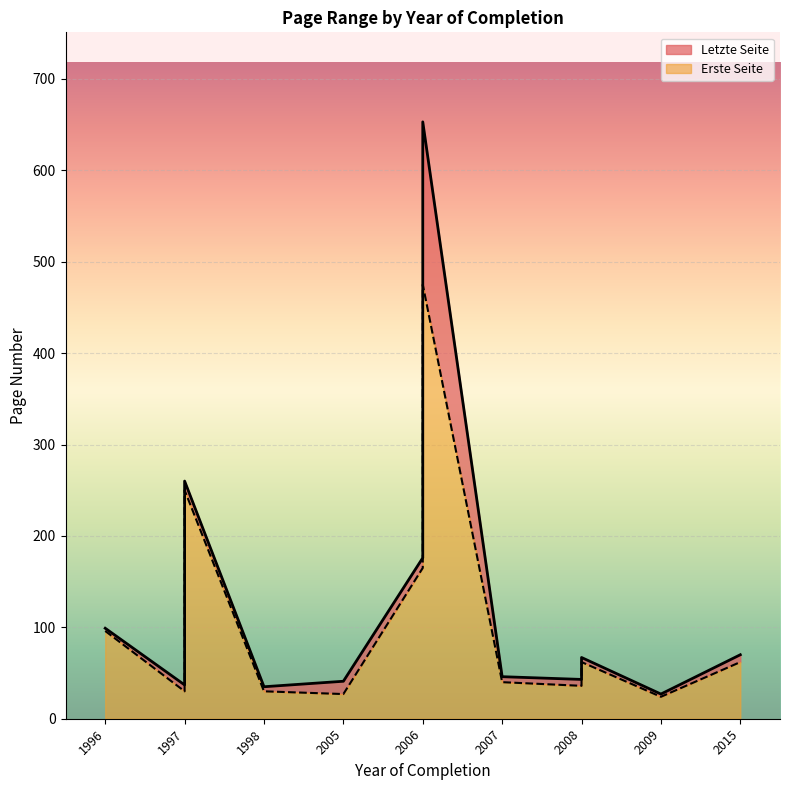

What is the minimum value shown in the chart?

24